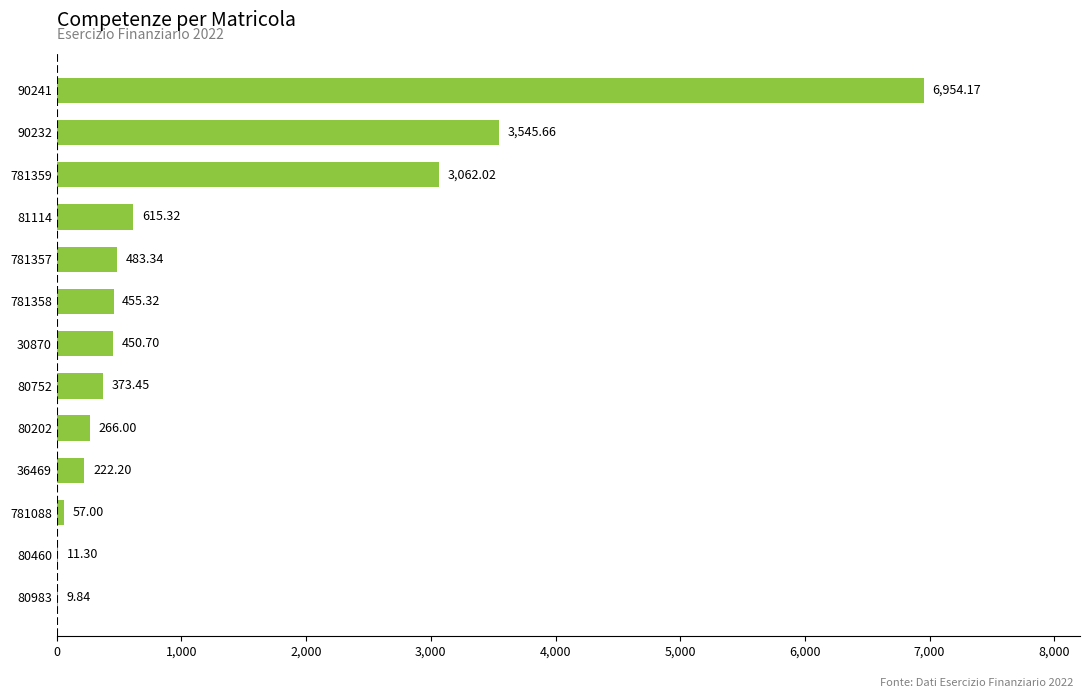

What is the change in value from 80202 to 781358?

+189.3